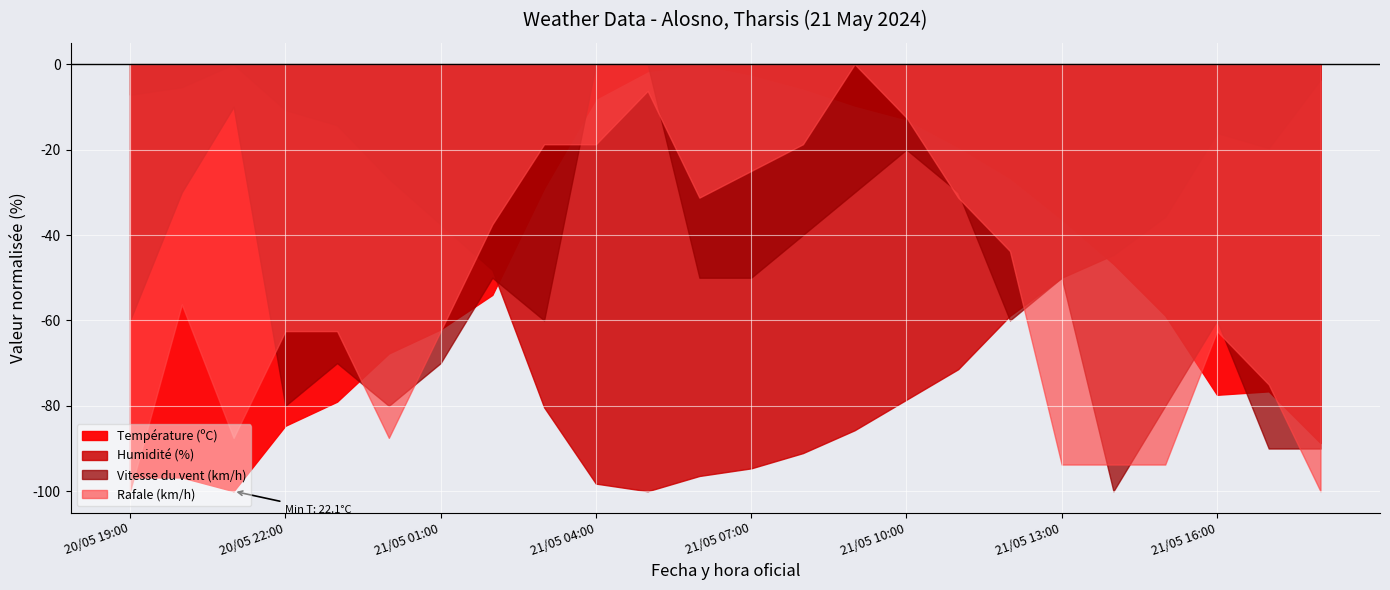

List the series in order of their peak value, lowest first.

Température (ºC), Humidité (%), Vitesse du vent (km/h), Rafale (km/h)